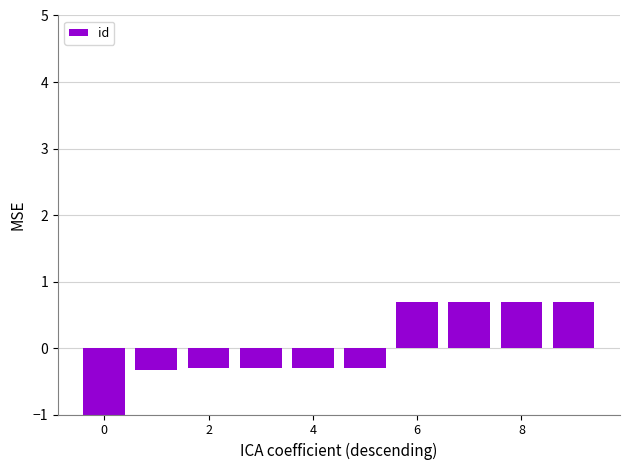

What is the value of the 3rd bar from the left?

-0.3